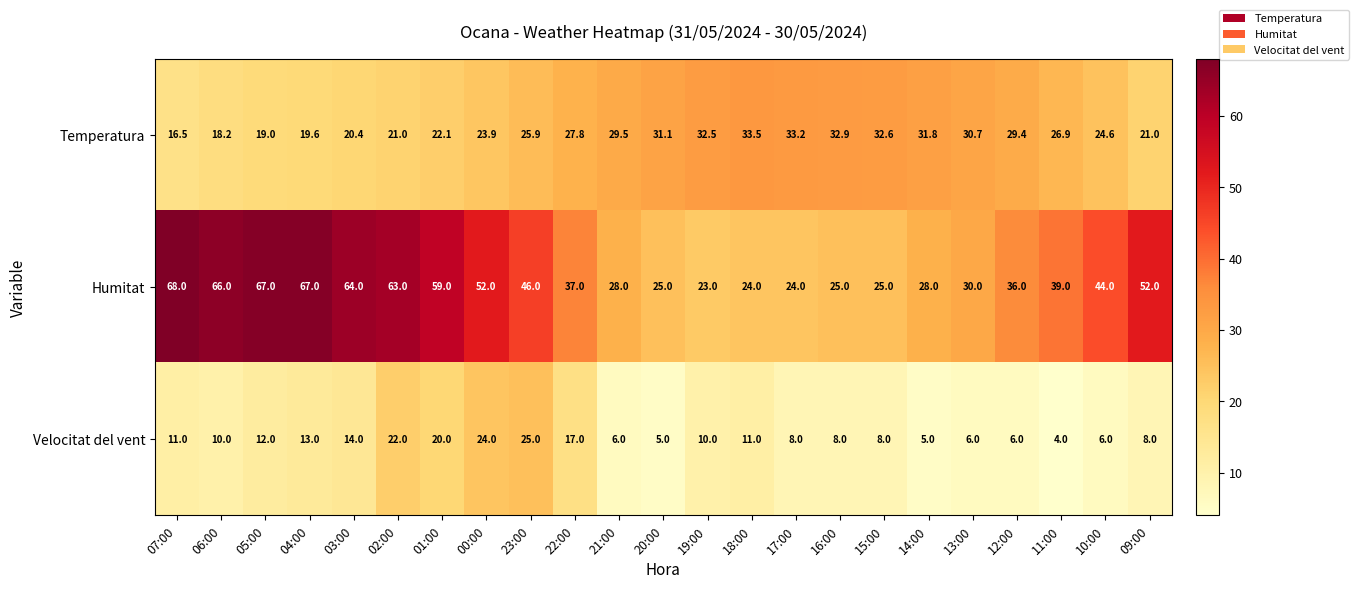

How many distinct data groups are displayed?

3